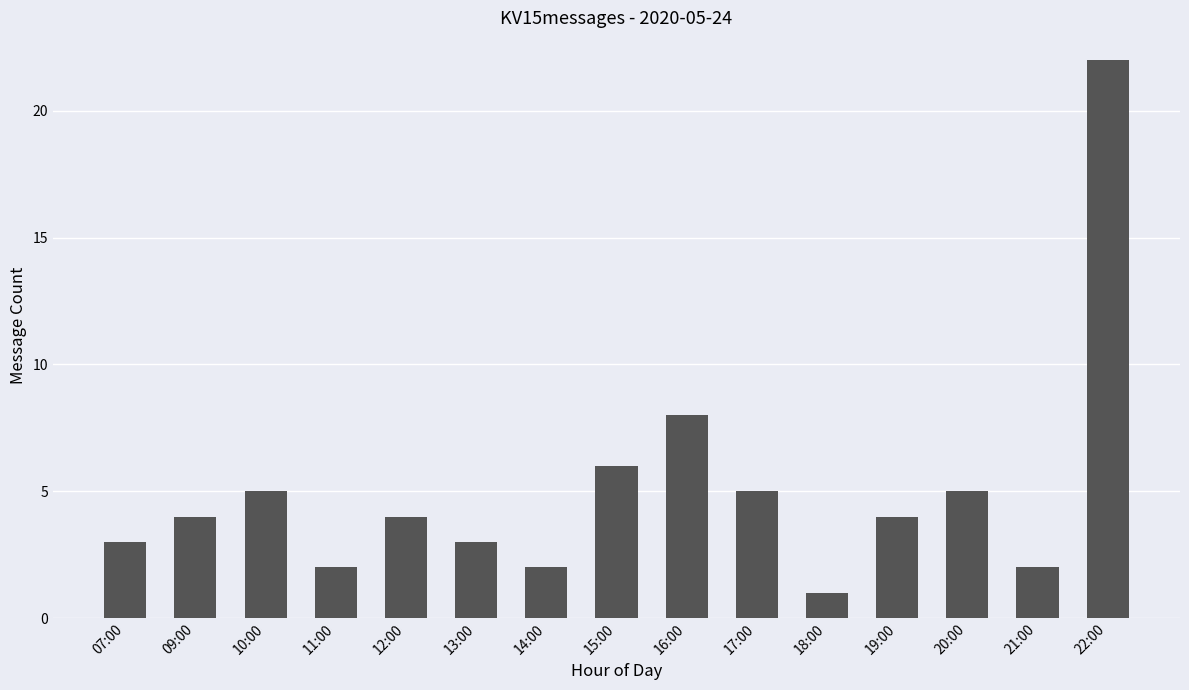

Reading left to right, list all the values displayed in this chart.

3	4	5	2	4	3	2	6	8	5	1	4	5	2	22